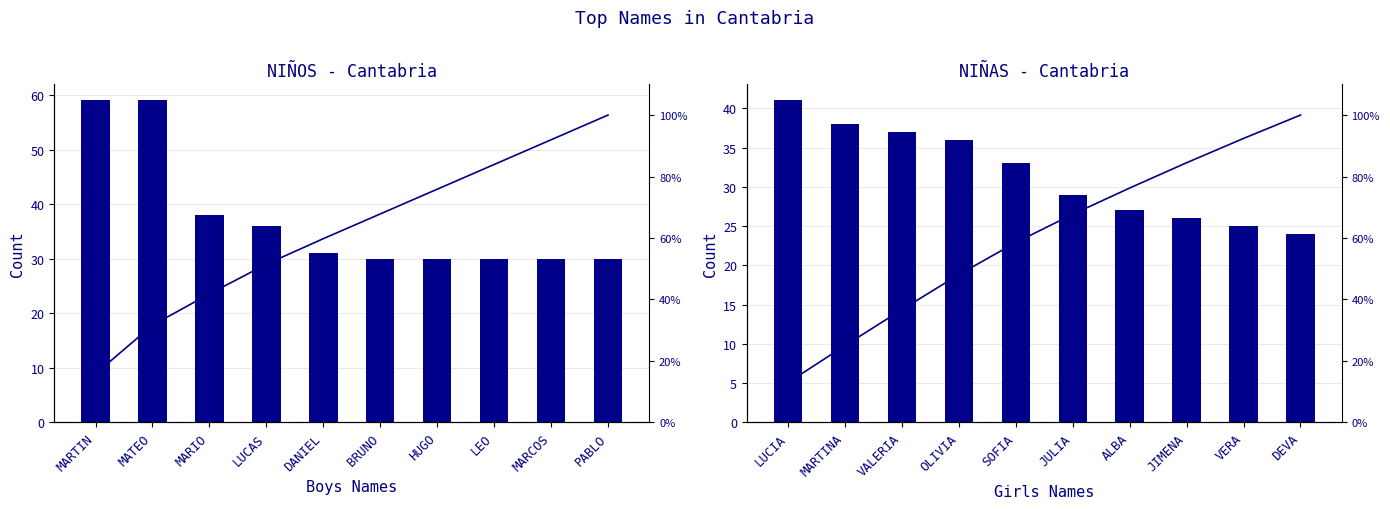

Which series has the largest range (max minus min)?

Cumulative %